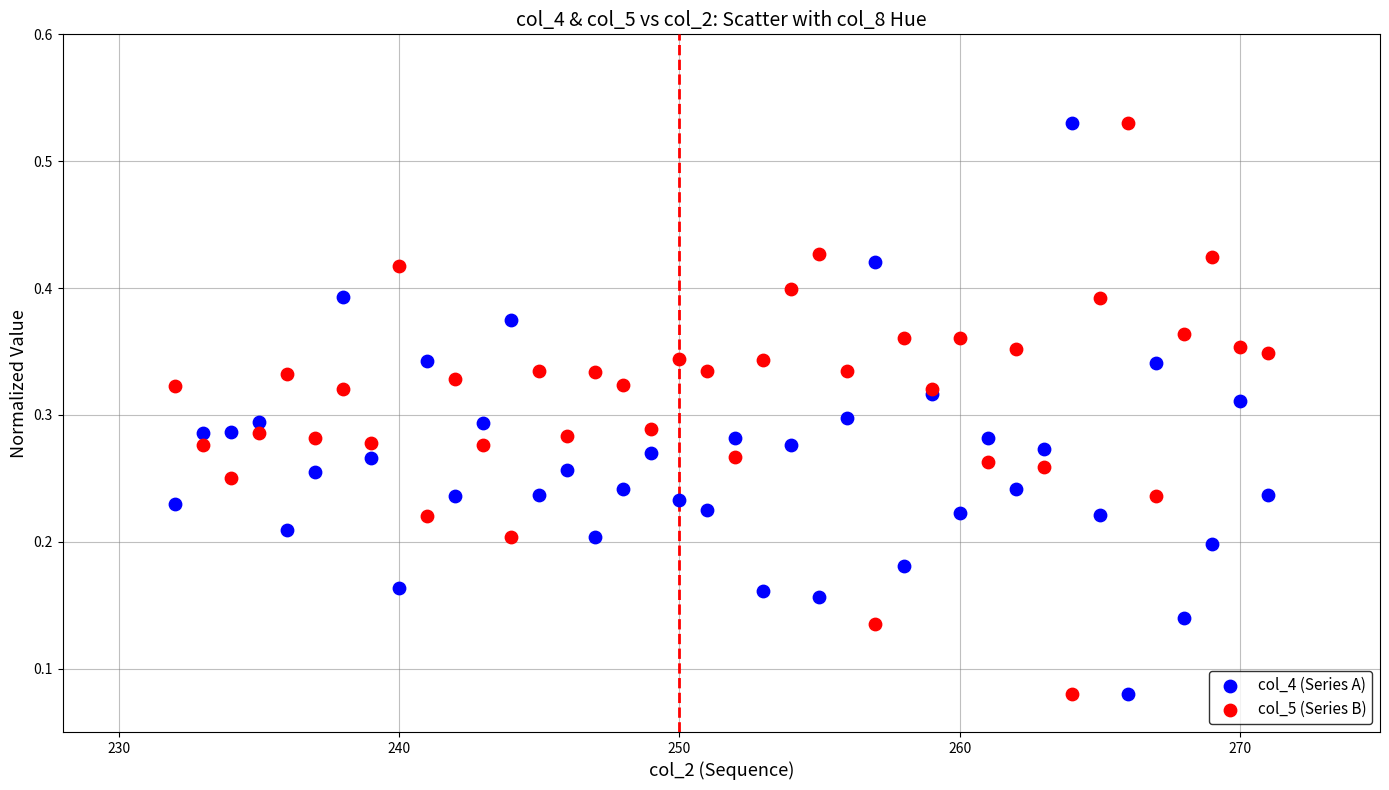

What is the X range (max minus min) for the scatter plot?

39.0